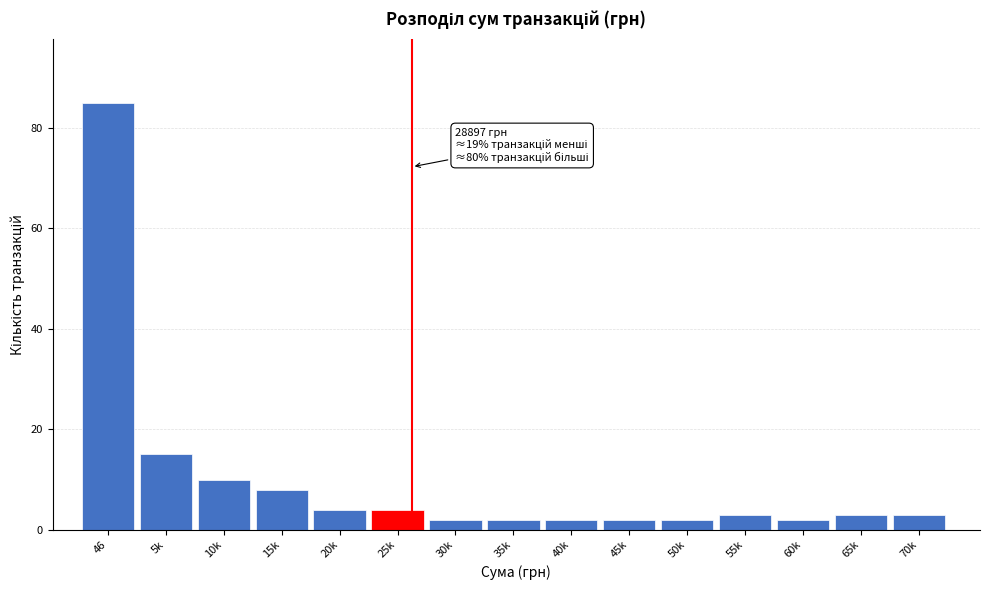

Reading left to right, extract all data points from this chart.

46=85	5k=15	10k=10	15k=8	20k=4	25k=4	30k=2	35k=2	40k=2	45k=2	50k=2	55k=3	60k=2	65k=3	70k=3